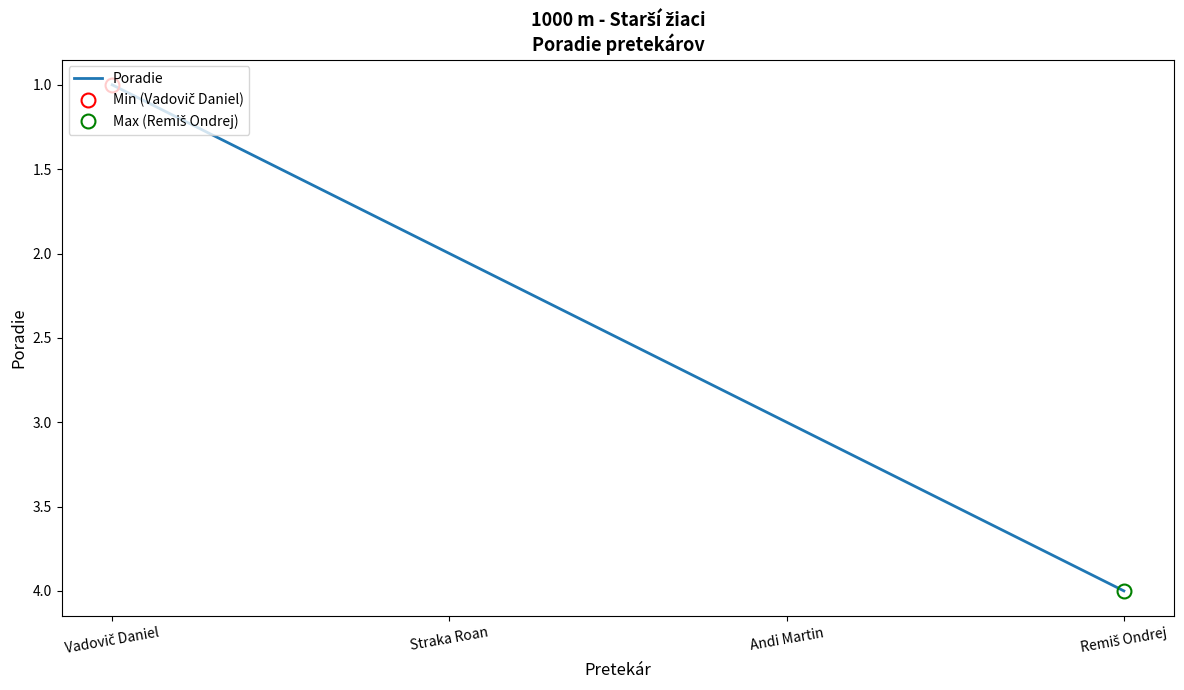

What is the change in value from Andi Martin to Remiš Ondrej?

+1